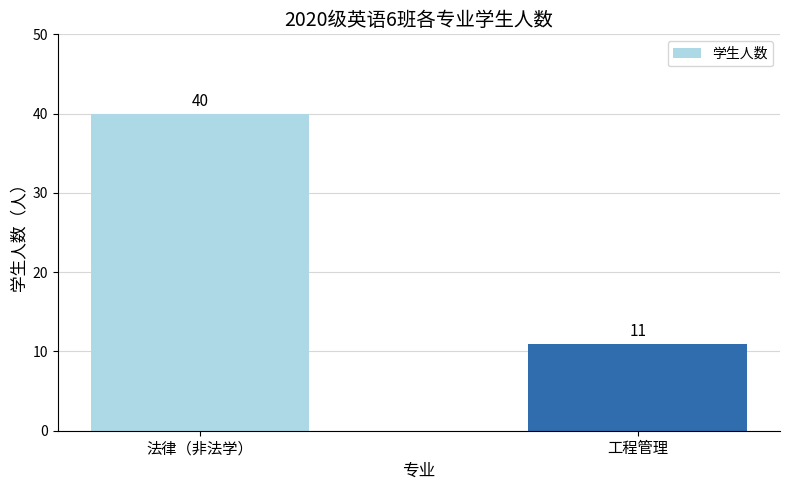

Which category has the lowest value across all series?

工程管理